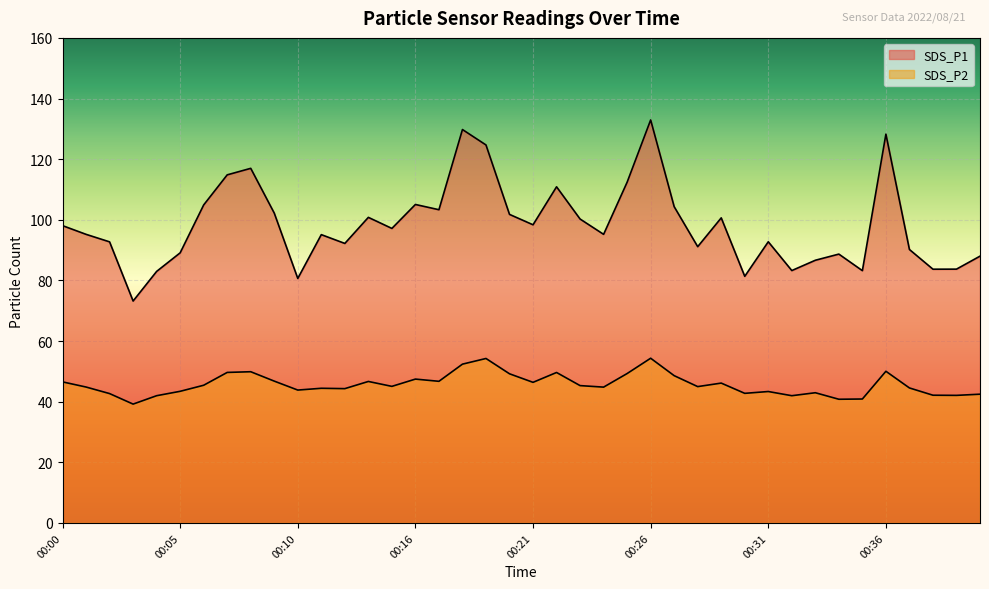

True or false: SDS_P2 and SDS_P1 cross at least once.

False